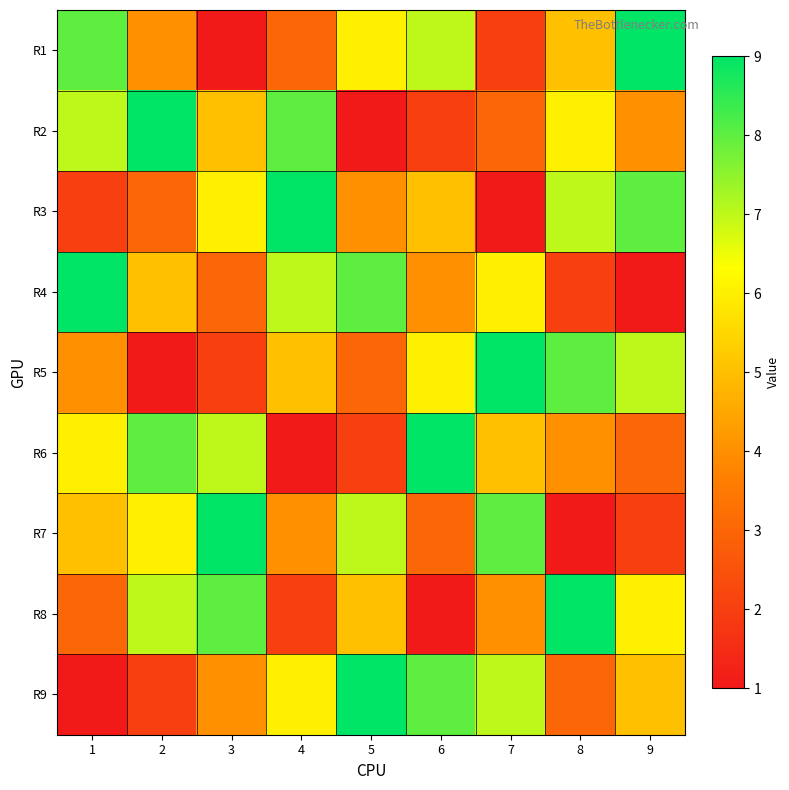

At which category is the sum across all series the highest?

1